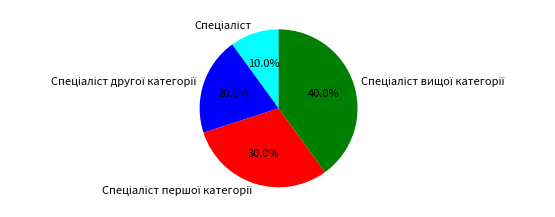

Is there a majority slice in this chart?

No